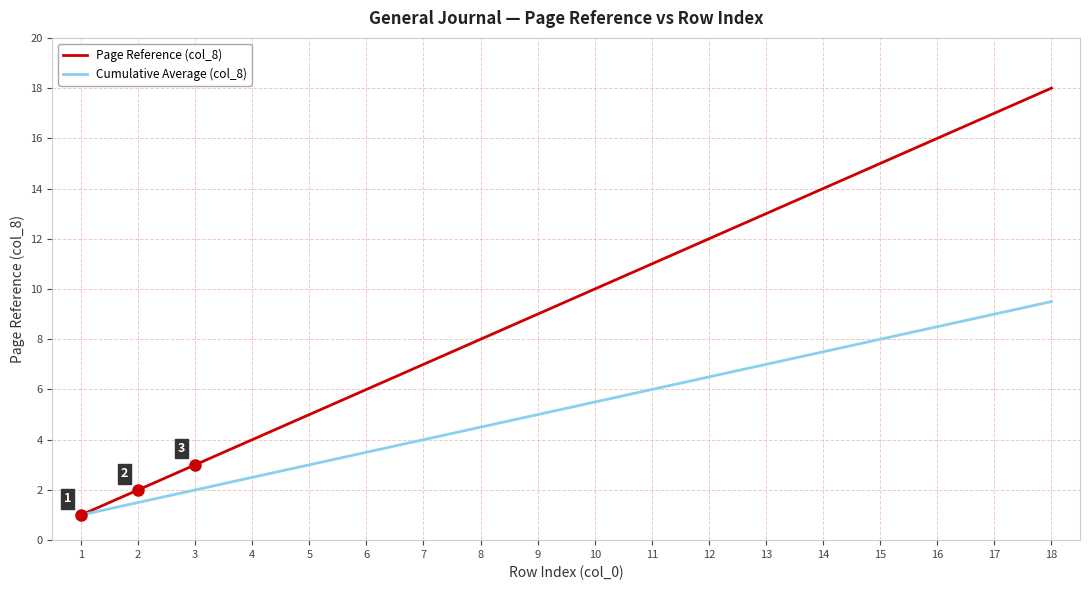

Rank the series by their average value, from lowest to highest.

Cumulative Average (col_8), Page Reference (col_8)